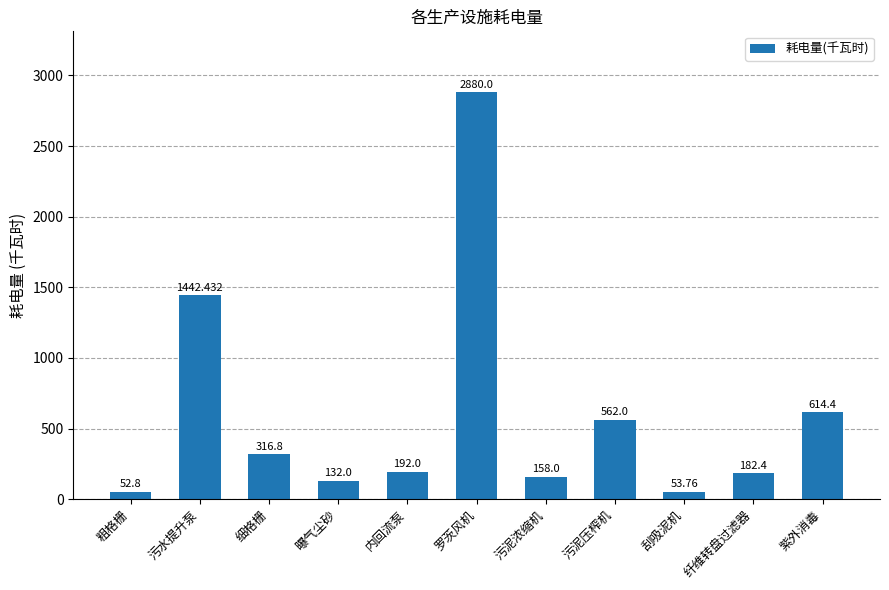

How many categories are shown in the chart?

11